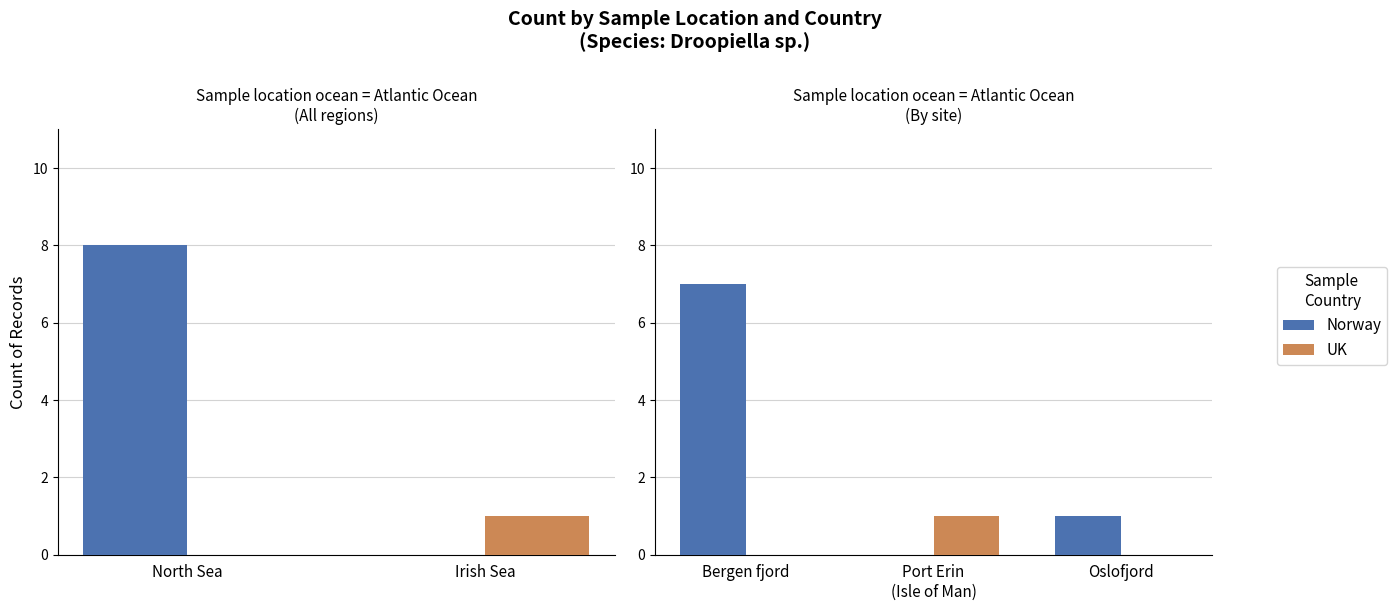

Which series has the widest spread of values?

Norway